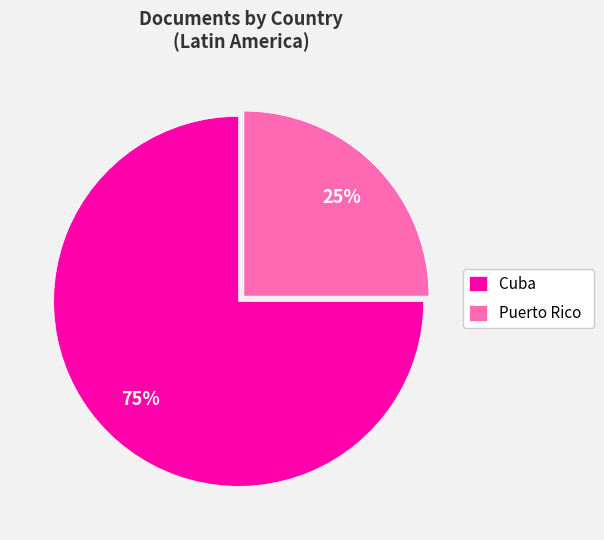

Do Puerto Rico and Cuba together represent more than half of the pie?

Yes